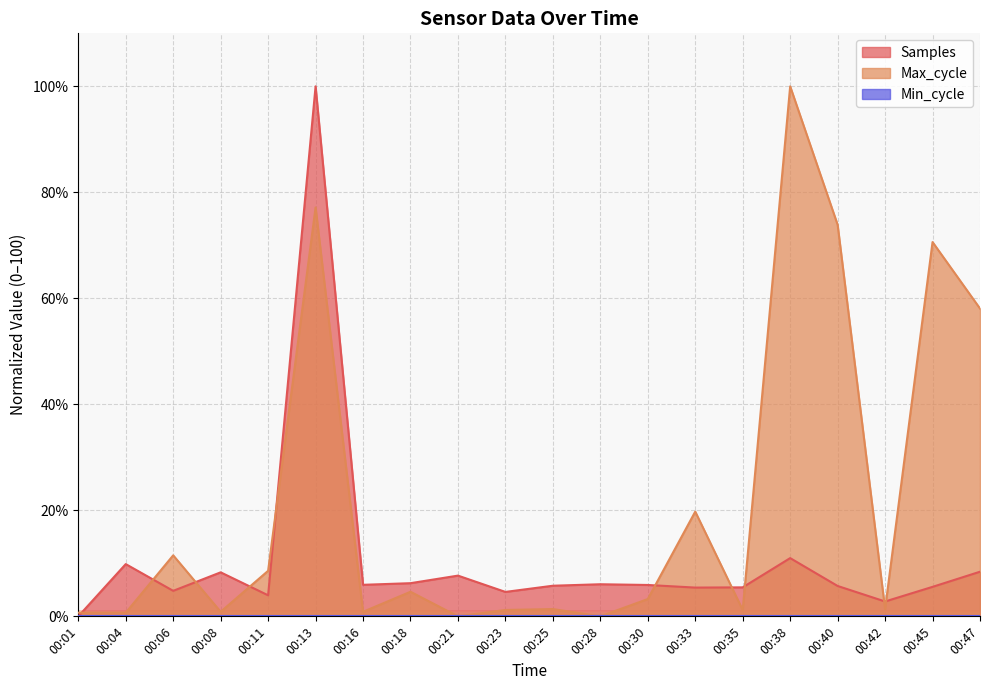

Is it true that Samples equals 6.3 at 00:18?

True